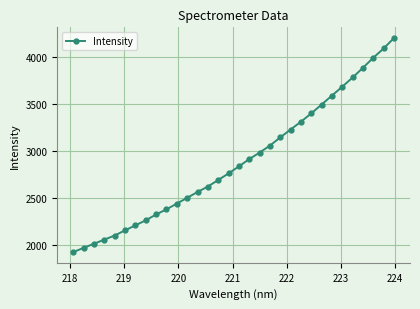

How many values exceed 2839?

16